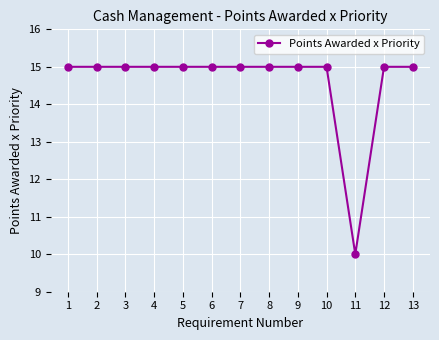

How many lines are shown in the chart?

1